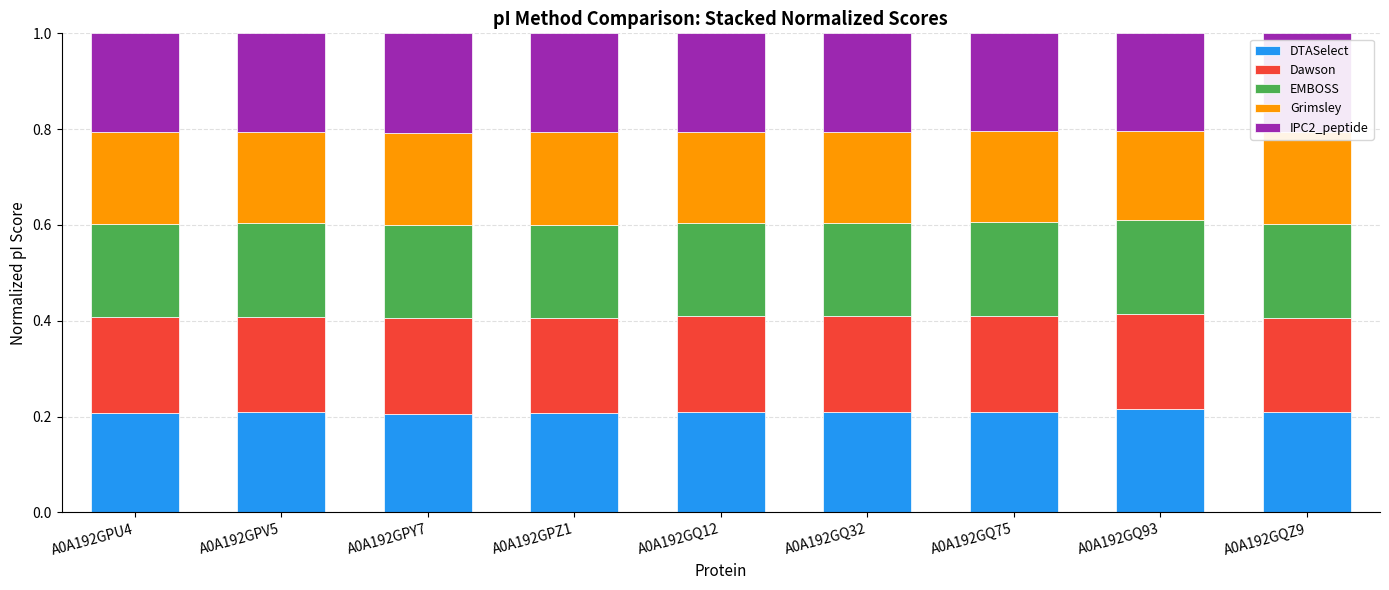

How many bars are there in total?

9